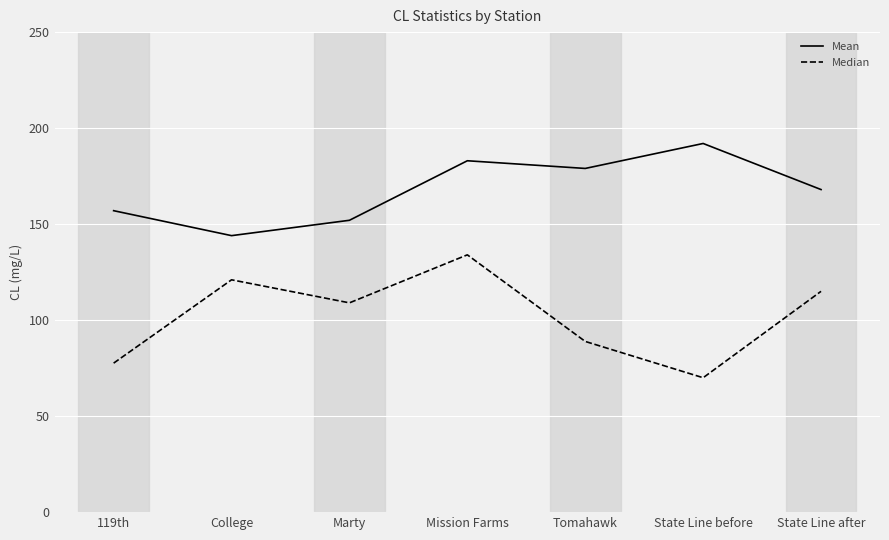

Read the Median value at Mission Farms.

134.0